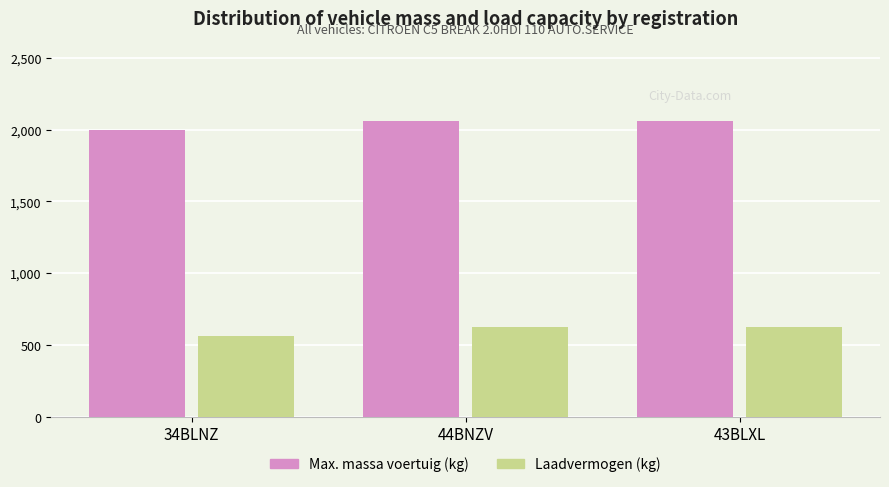

How many bars are there in each group?

2